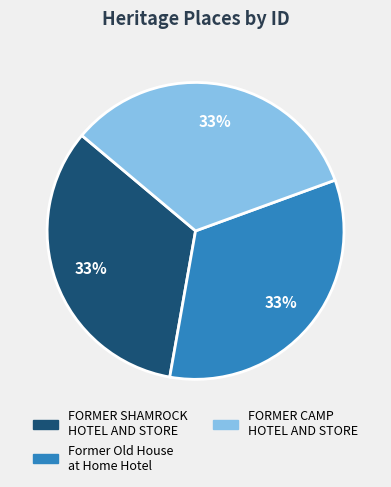

Is there a majority slice in this chart?

No